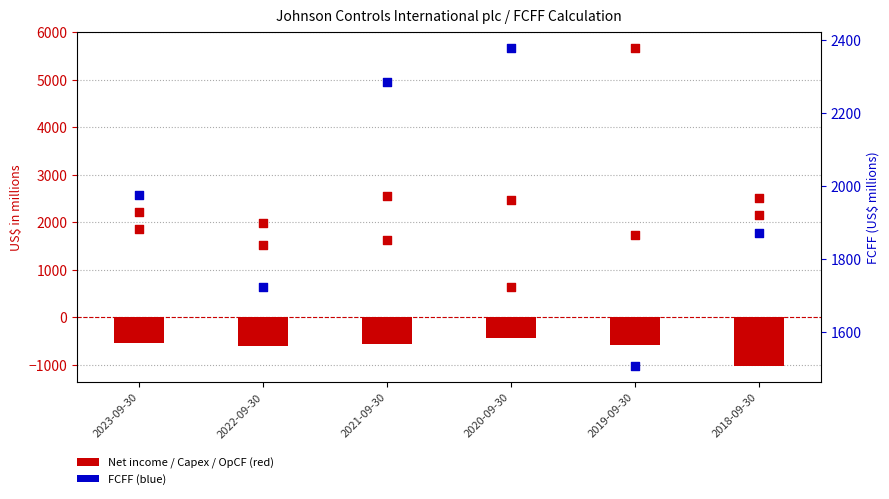

Which series reaches the maximum Y coordinate?

Net income